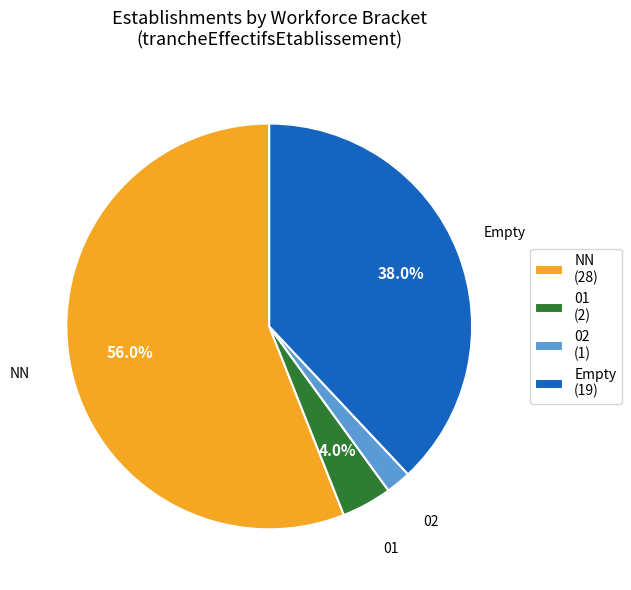

Is there a majority slice in this chart?

Yes